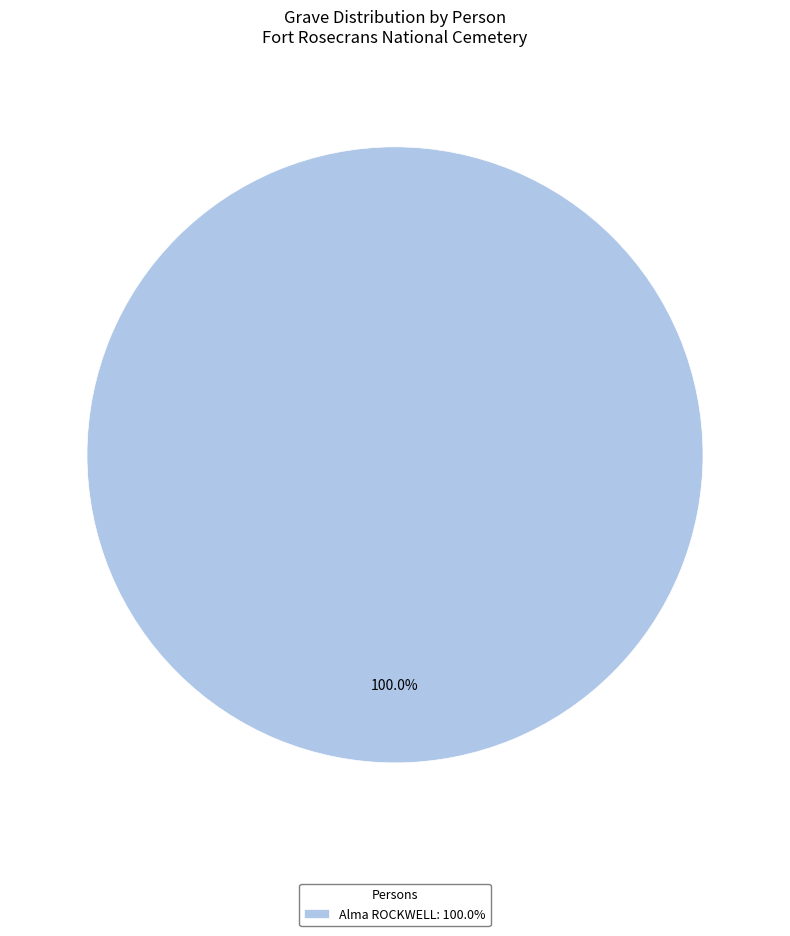

How many segments does this pie chart have?

1